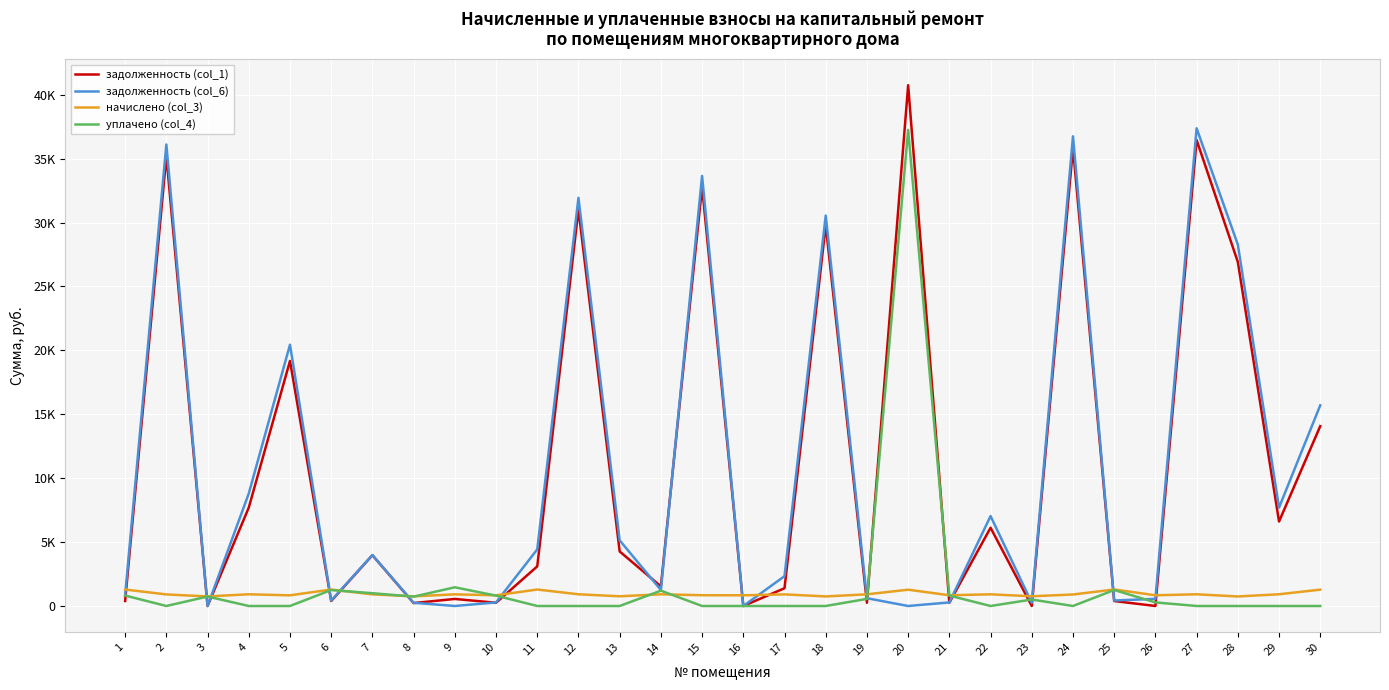

True or false: начислено (col_3) has a value of 1897.5 at 1.

False